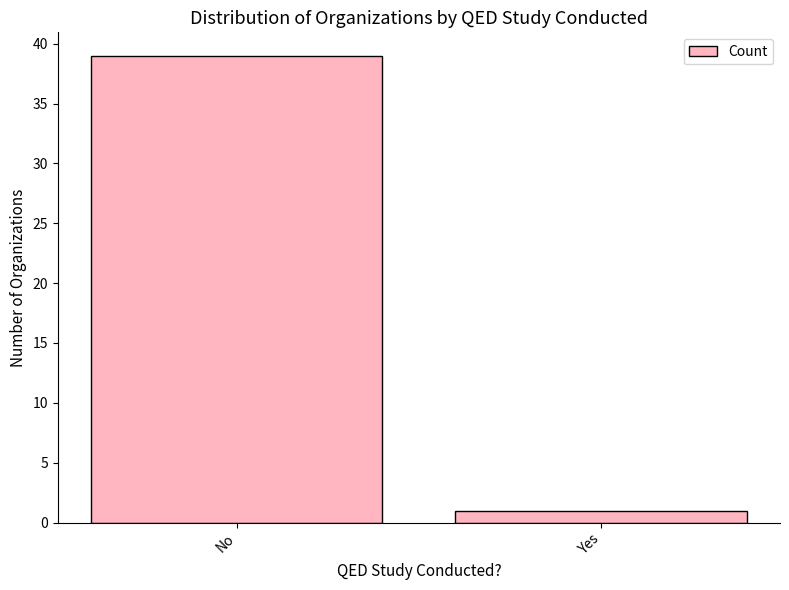

What is the label of the 2nd bar from the left?

Yes